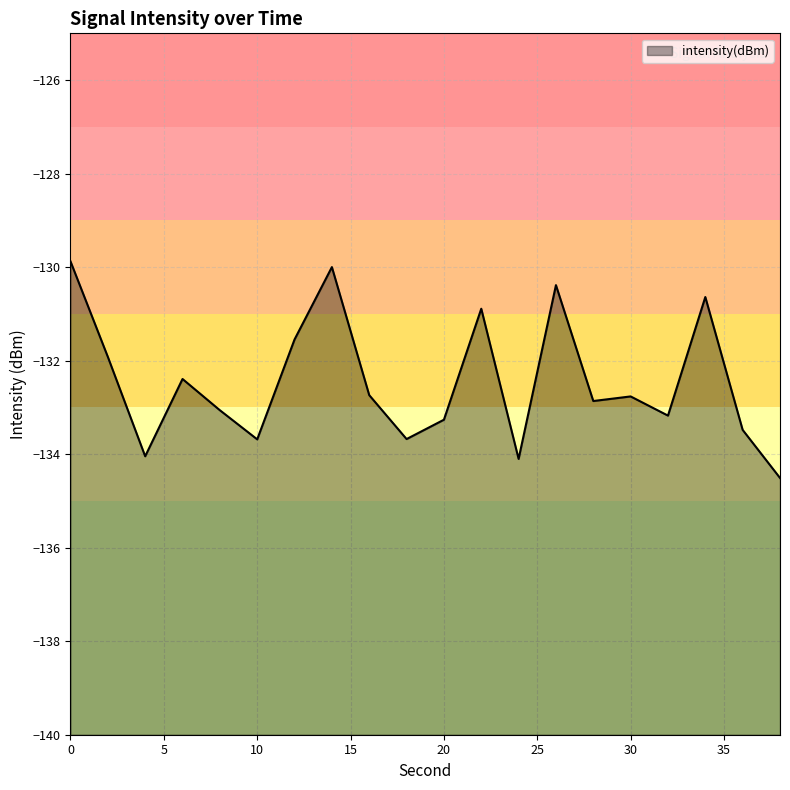

Between 8 and 28, which is larger?

28